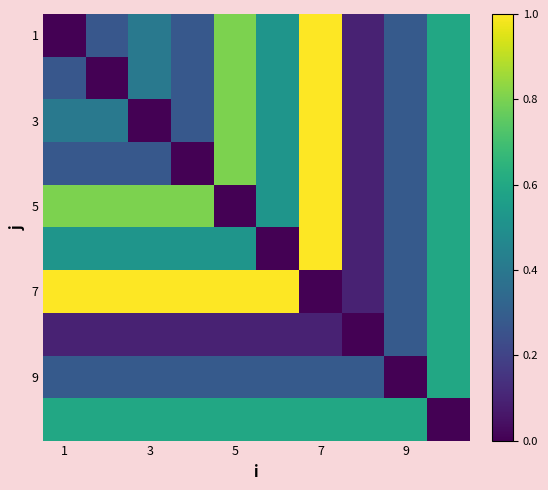

Which series has the largest total across all categories?

7